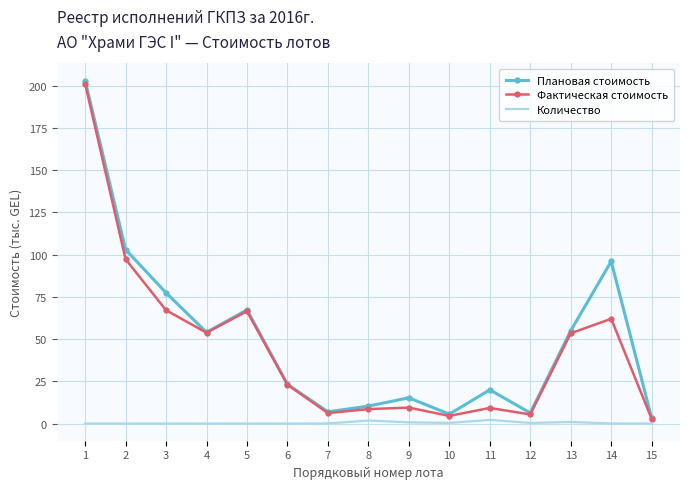

Which series changed the most between 10 and 13?

Плановая стоимость